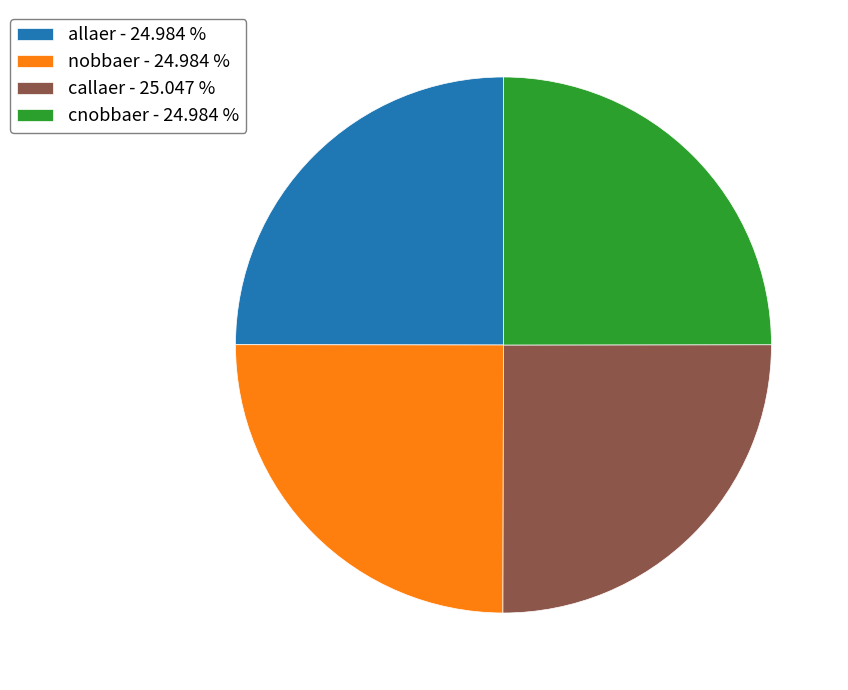

Is nobbaer - 24.984 % the majority of the pie?

No